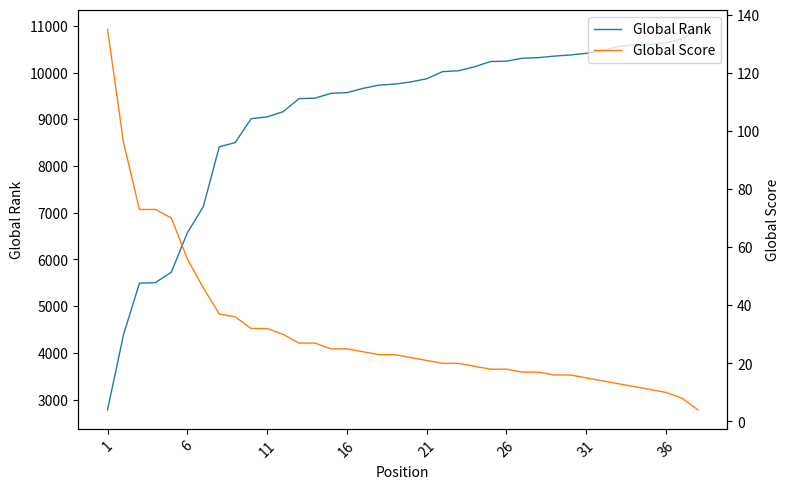

True or false: Global Score and Global Rank intersect in this chart.

False